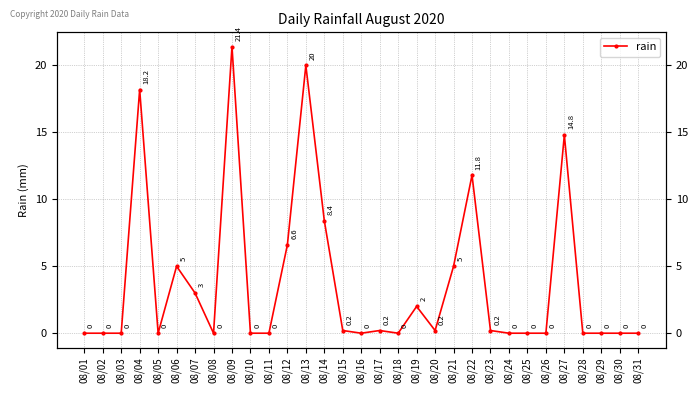

True or false: the data shows 0.0 at 08/18.

True